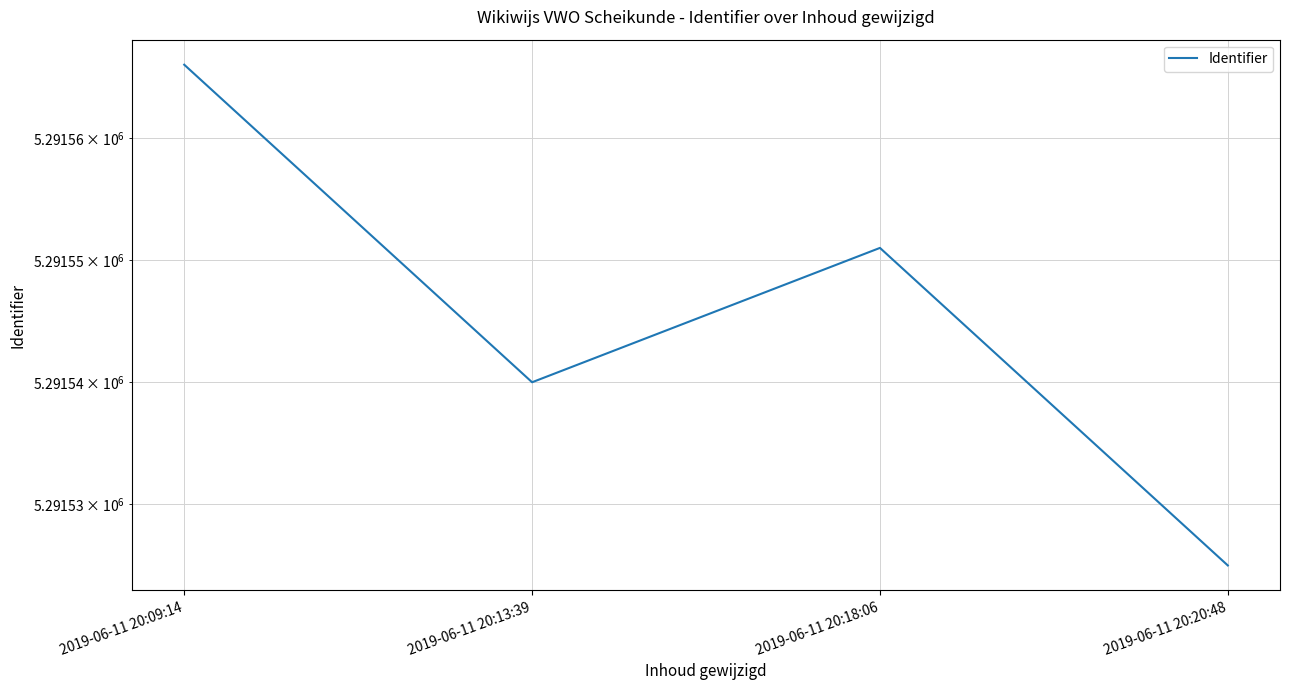

What is the sum of the values at 2019-06-11 20:18:06 and 2019-06-11 20:09:14?

10583117